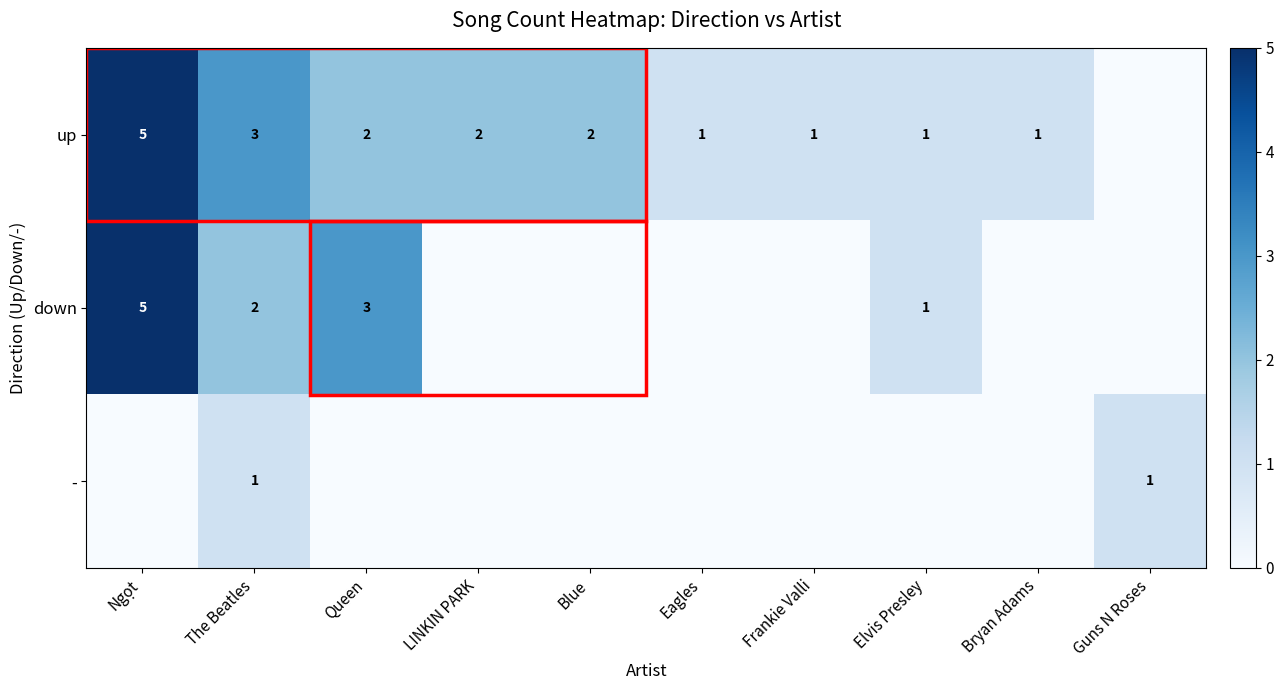

The value of down at Queen is 3. True or false?

True